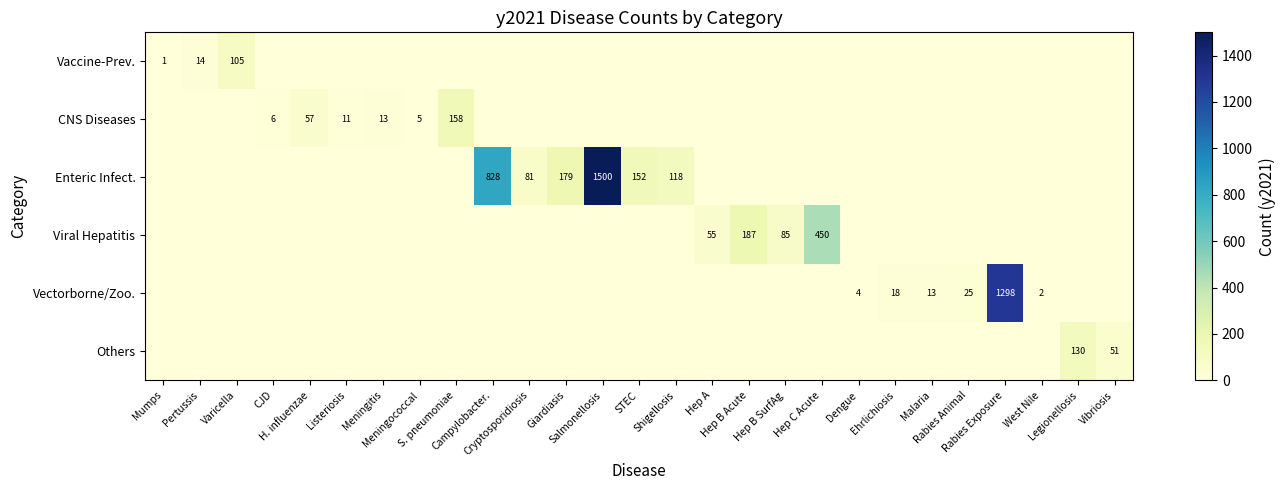

What is the total value across all series at Salmonellosis?

1500